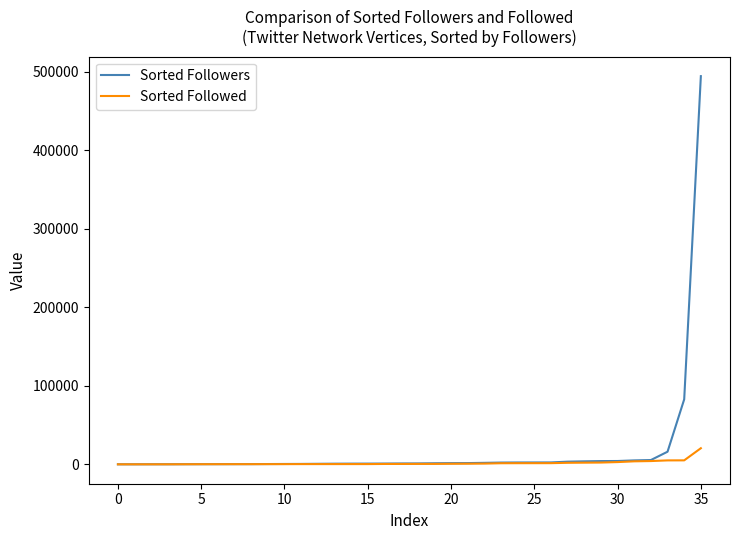

What is the highest value of the Sorted Followers series?

494556